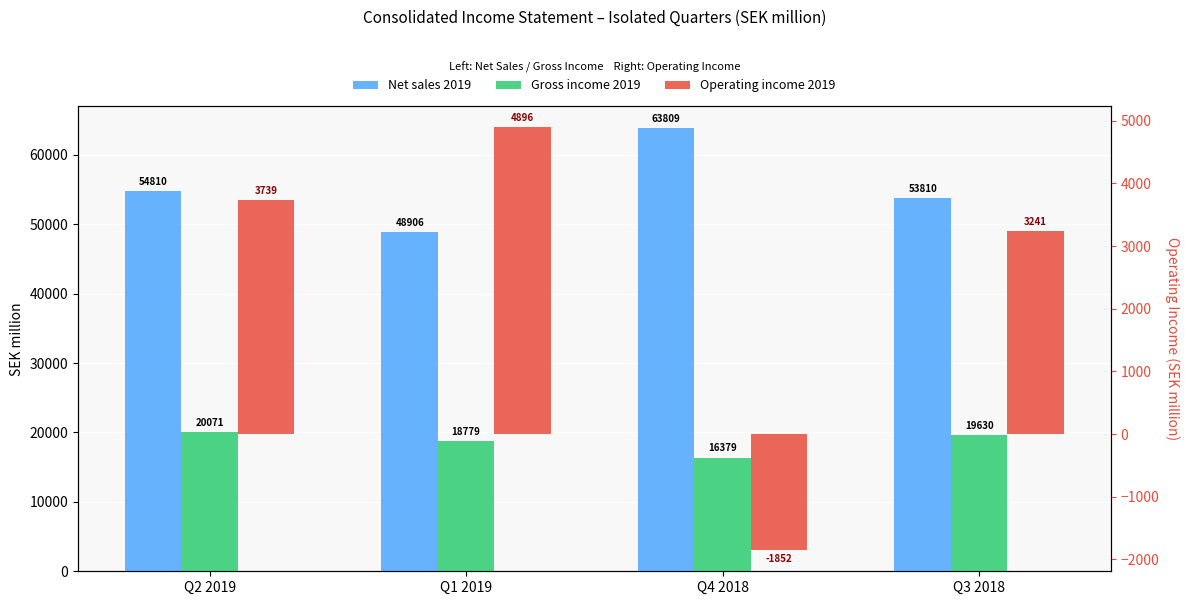

Reading right to left, list all the values displayed in this chart.

Net sales 2019: 53810	63809	48906	54810
Gross income 2019: 19630	16379	18779	20071
Operating income 2019: 3241	-1852	4896	3739